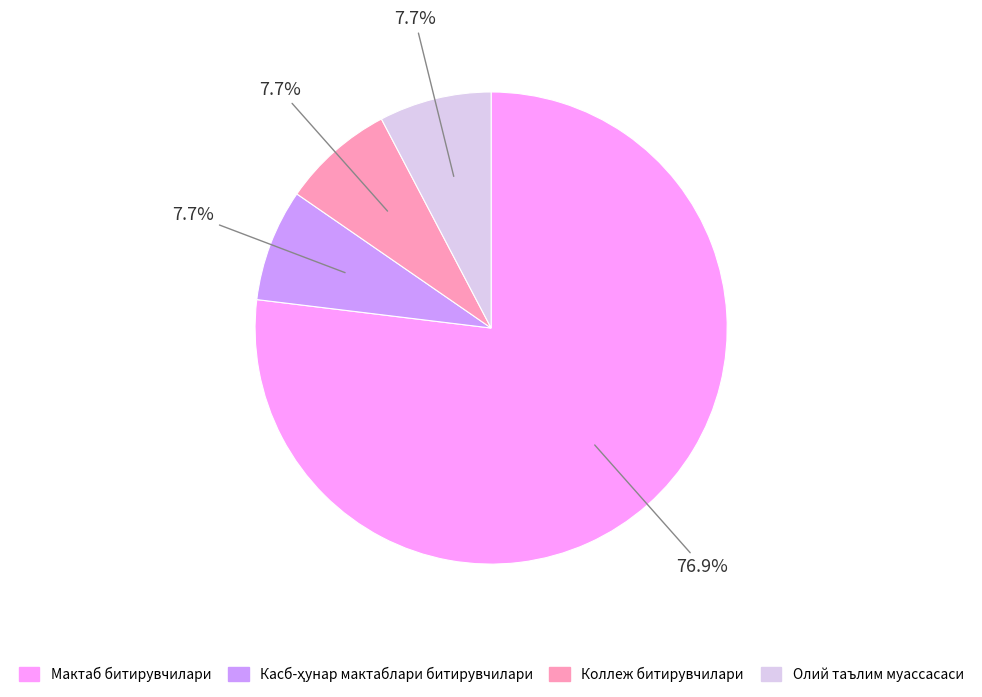

How many slices are in this pie chart?

4